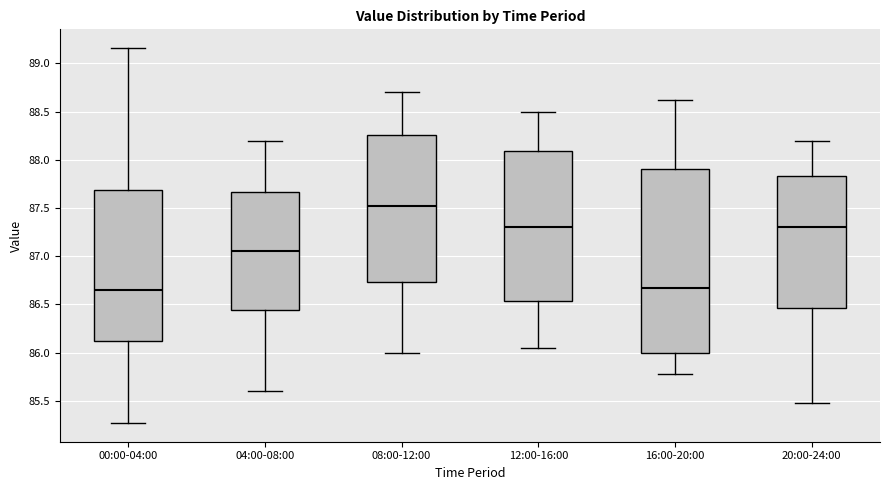

Where is the upper edge of the box for 04:00-08:00 on the y-axis? The values are not printed on the chart, so give them approximately, as read against the axis.

87.65